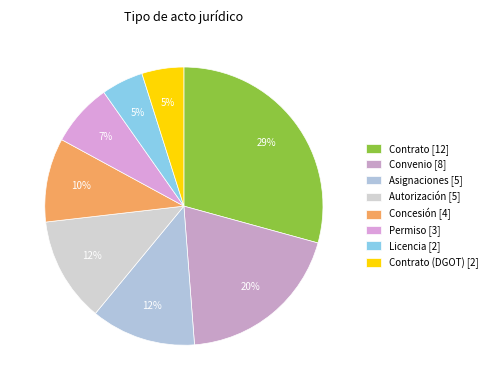

Which slice is the largest?

Contrato [12]